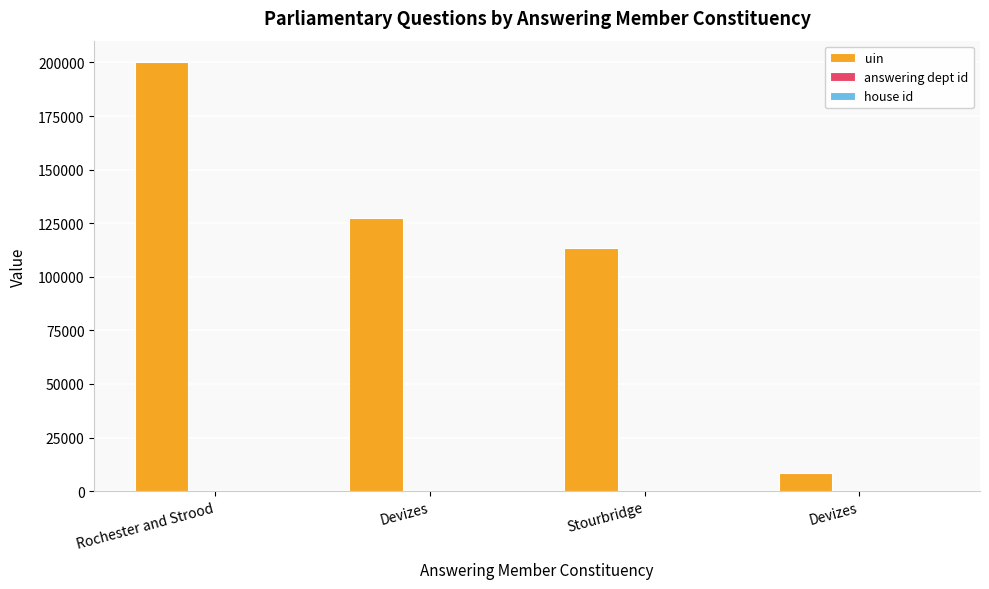

What is the lowest value of the answering dept id series?

201